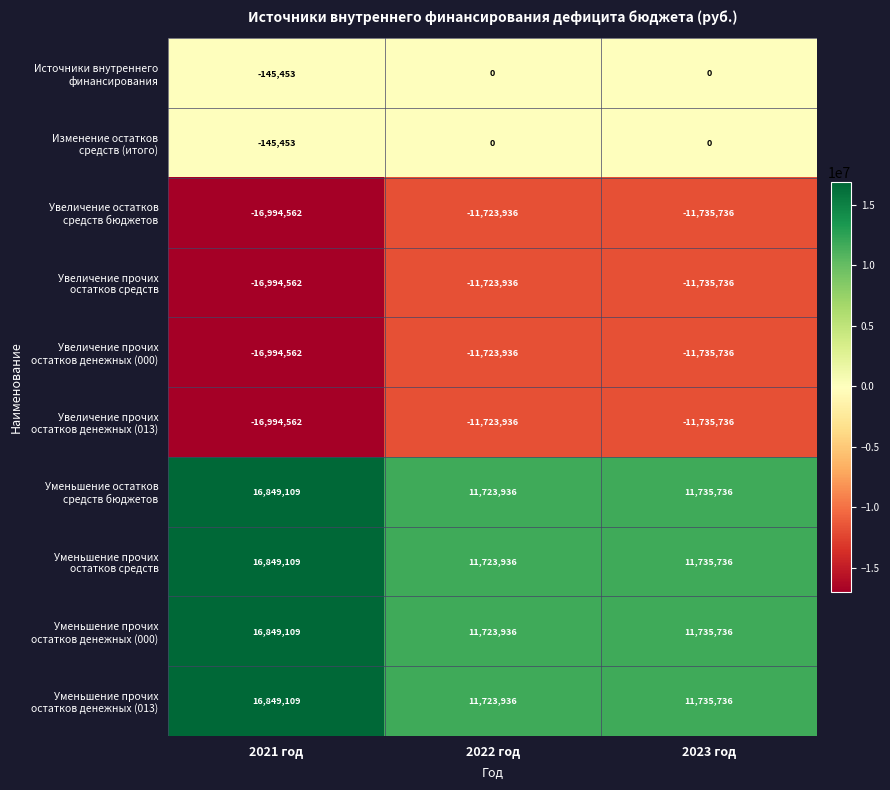

What is the maximum value shown in the chart?

16849109